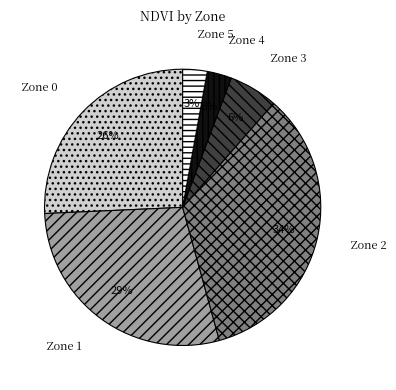

To the nearest percent, what percentage of the pie is Zone 0?

26%